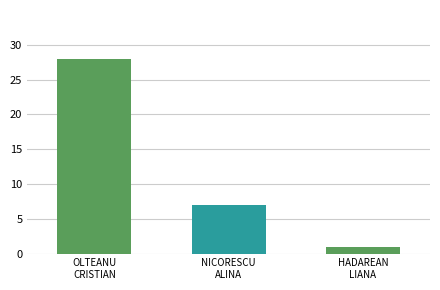

Between OLTEANU
CRISTIAN and NICORESCU
ALINA, which is larger?

OLTEANU
CRISTIAN